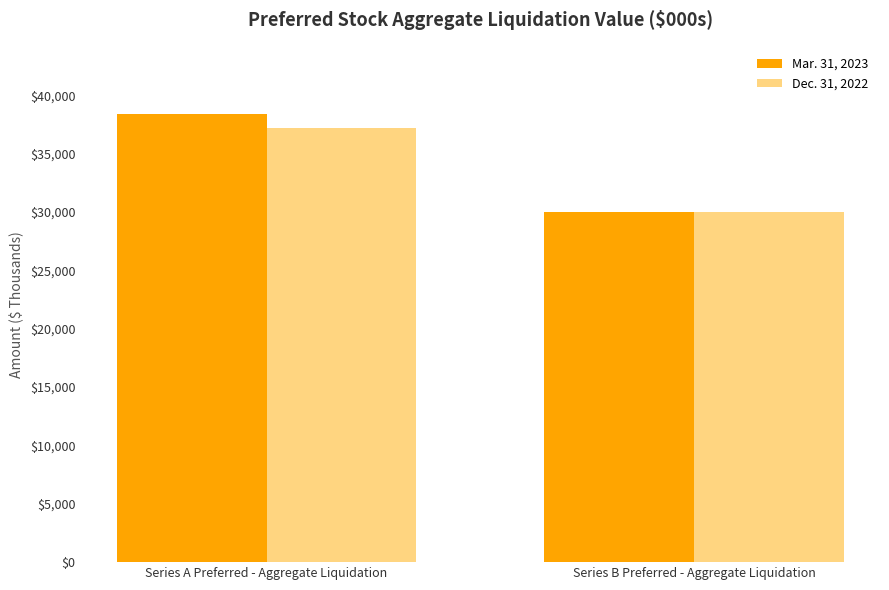

What is the value of the Mar. 31, 2023 bar at the 2nd from the left?

30000